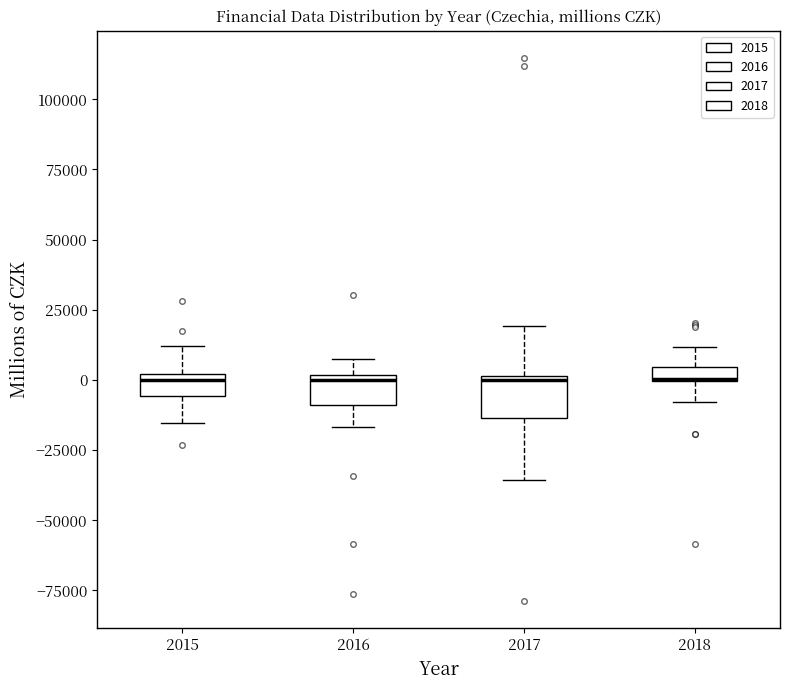

Where does the upper whisker of the box at x = 2018 end on the y-axis? The values are not printed on the chart, so give them approximately, as read against the axis.

10000